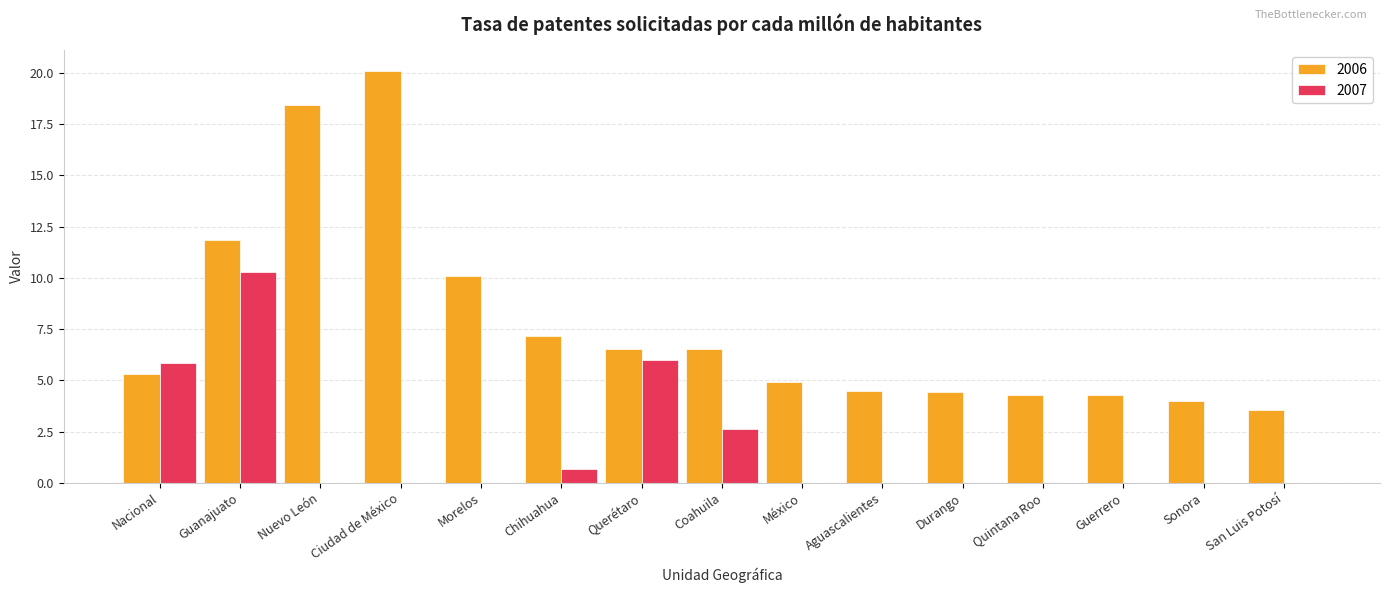

Between Guanajuato and Quintana Roo, which series saw the biggest shift?

2007